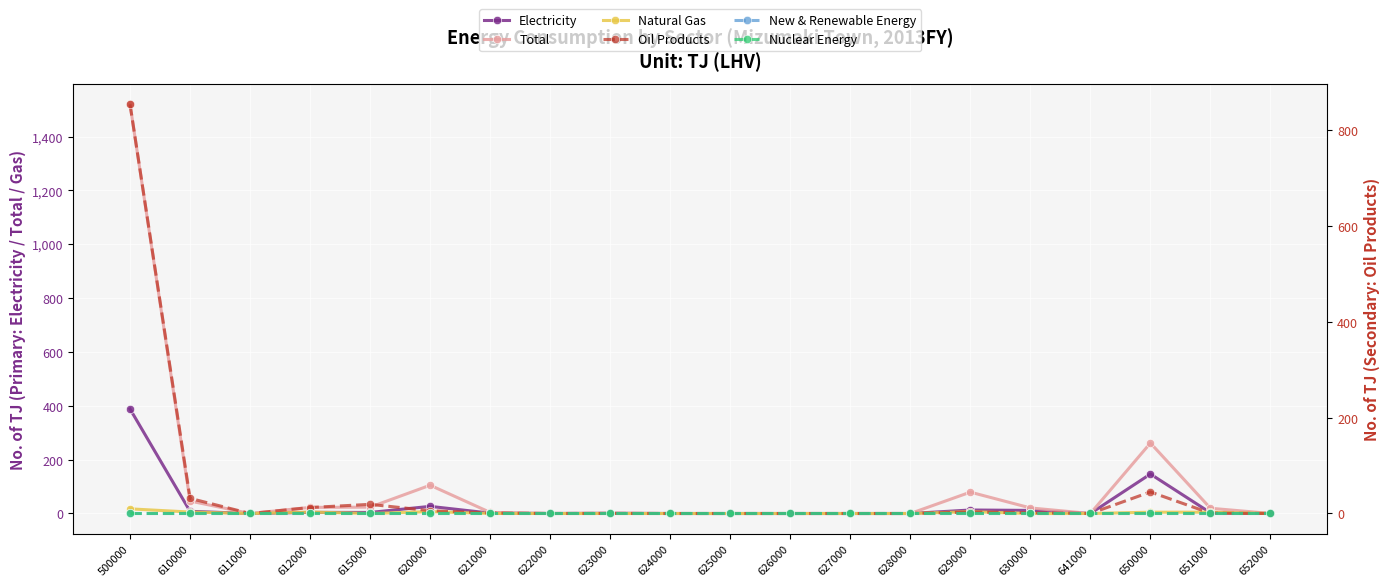

At which category does Total reach its first local valley?

611000